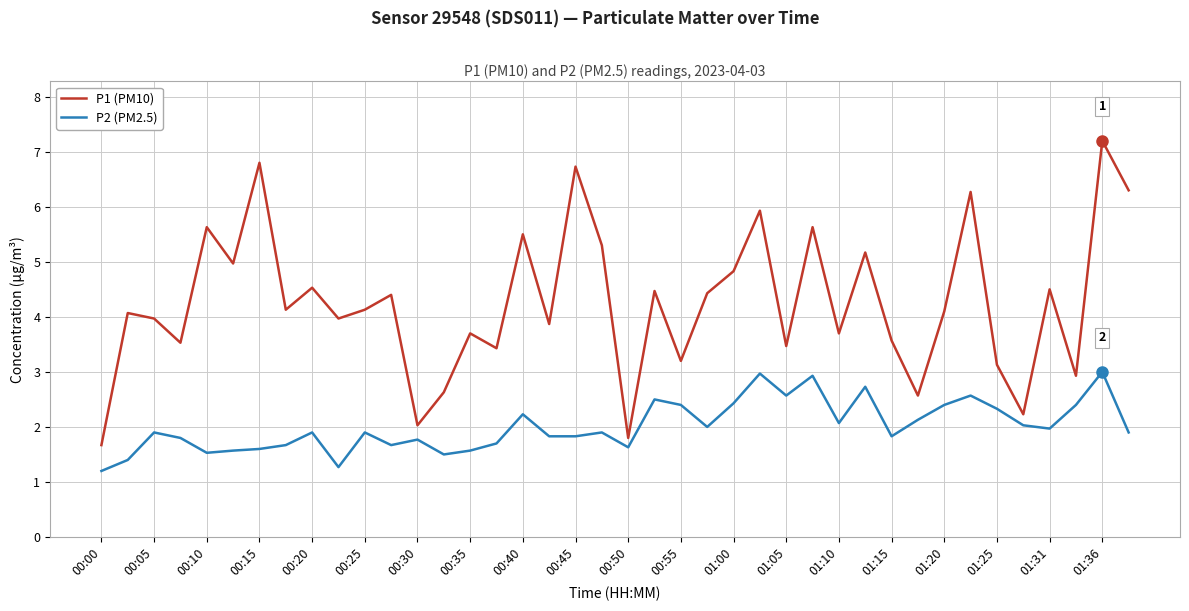

What is the minimum value shown in the chart?

1.2